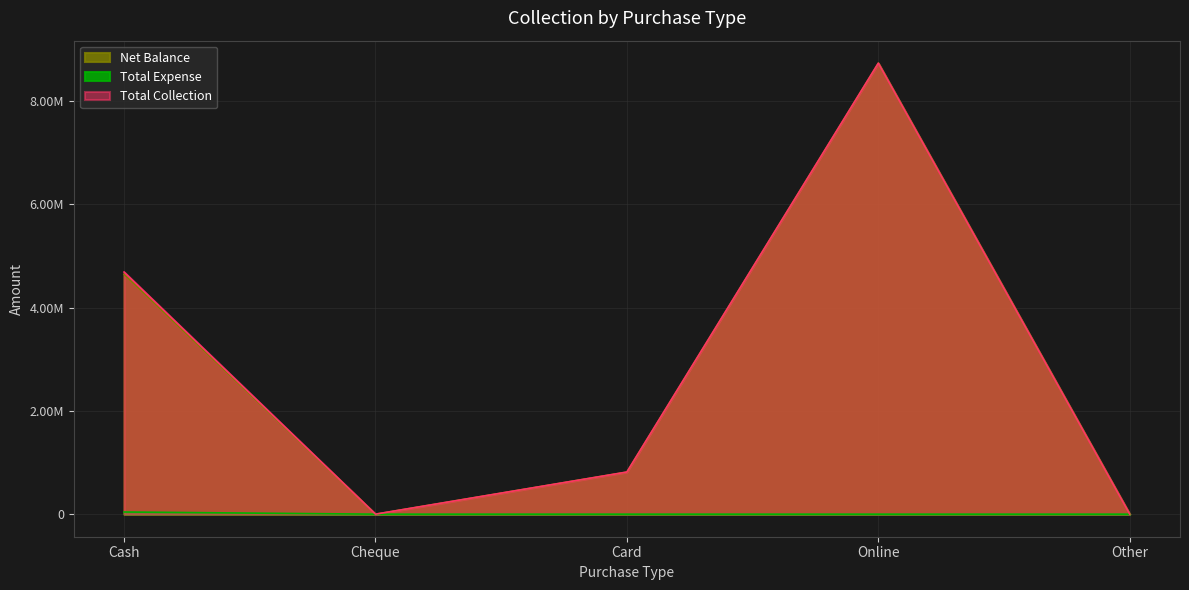

What is the difference between the highest and lowest values at Online?

8735867